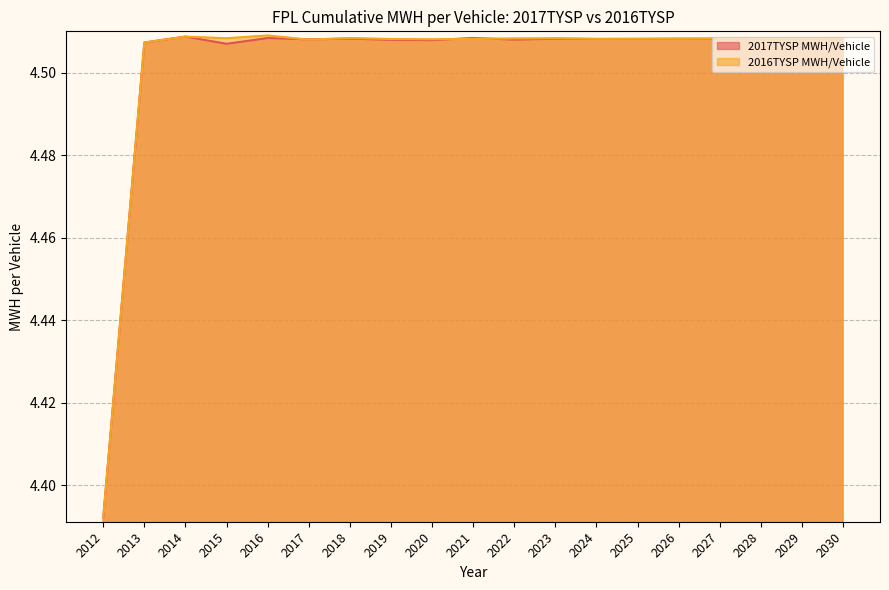

Rank the series by their maximum value, from highest to lowest.

2016TYSP MWH/Vehicle, 2017TYSP MWH/Vehicle